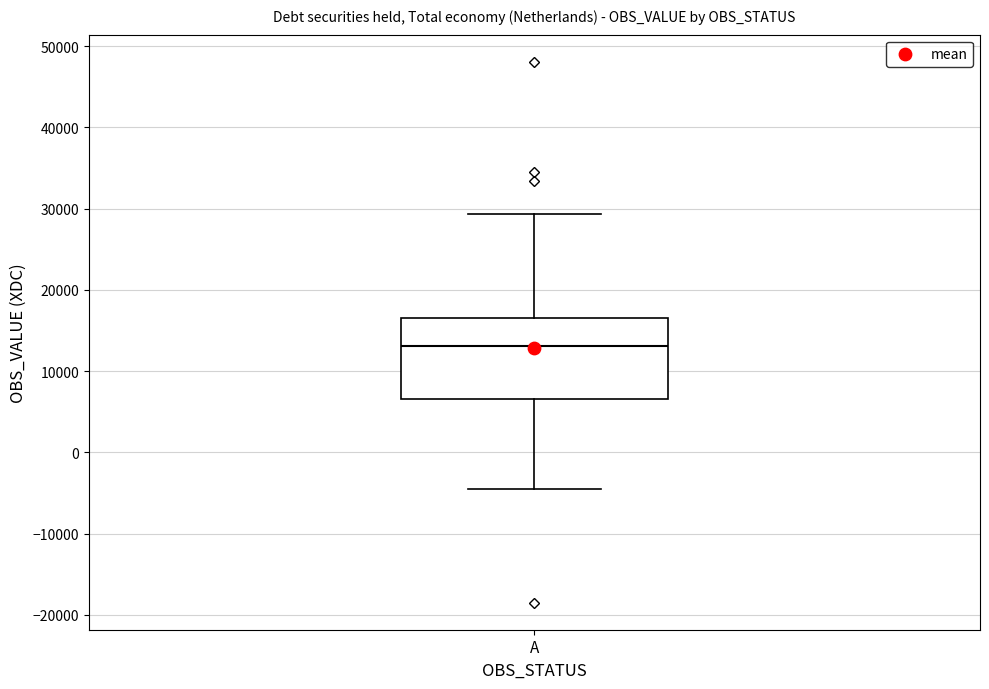

Where is the lower edge of the box for A on the y-axis? The values are not printed on the chart, so give them approximately, as read against the axis.

7000